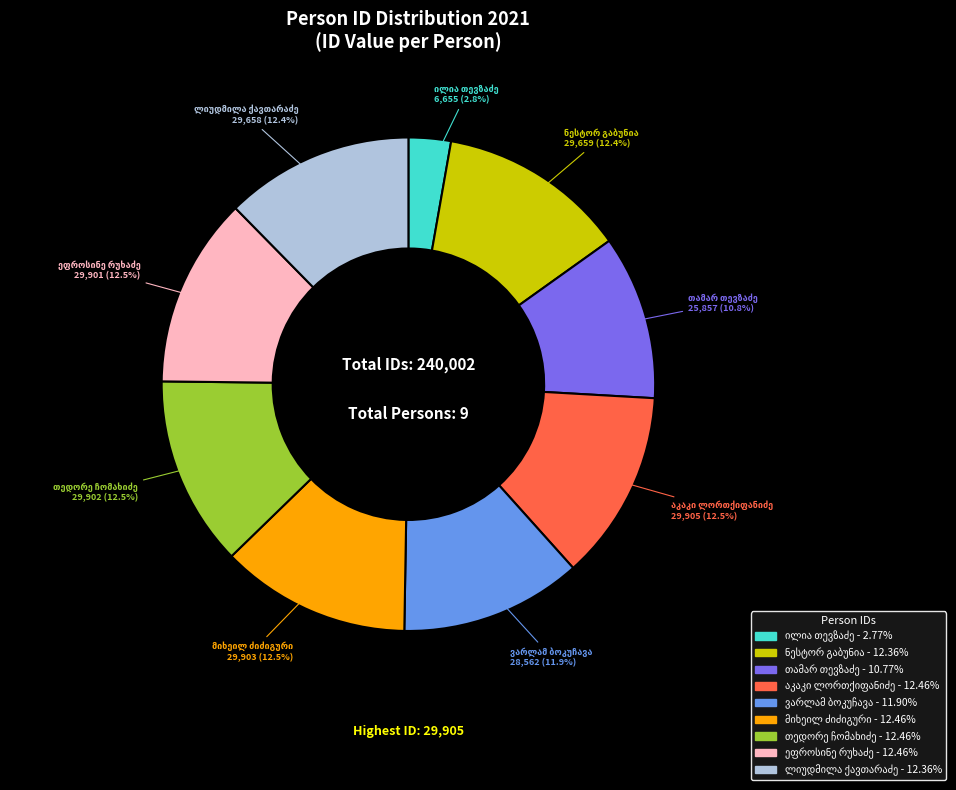

Does any single category account for the majority?

No